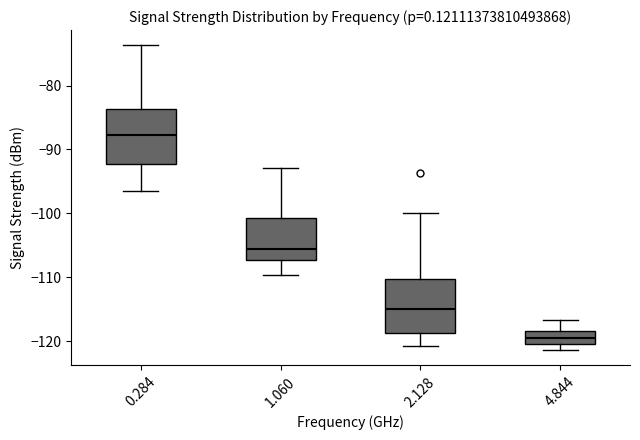

Which box has the highest median line?

0.284